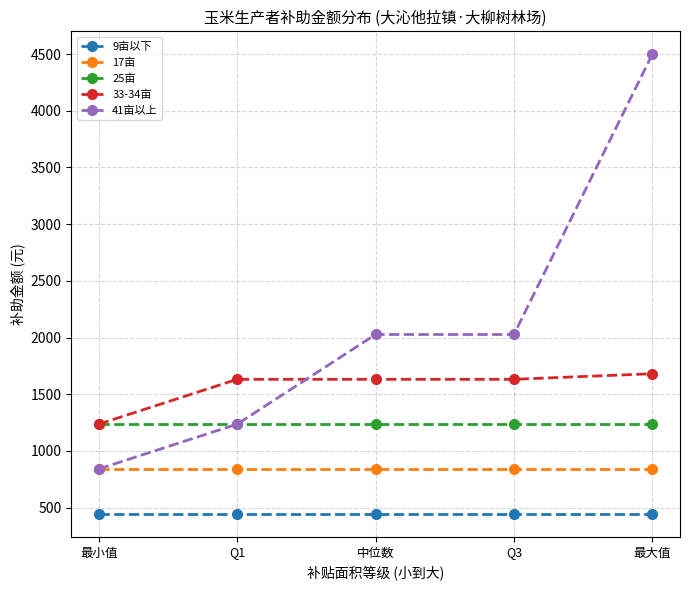

Reading left to right, extract all data points from this chart.

9亩以下: 最小值=444.9	Q1=444.9	中位数=444.9	Q3=444.9	最大值=444.9
17亩: 最小值=840.3	Q1=840.3	中位数=840.3	Q3=840.3	最大值=840.3
25亩: 最小值=1235.8	Q1=1235.8	中位数=1235.8	Q3=1235.8	最大值=1235.8
33-34亩: 最小值=1235.8	Q1=1631.2	中位数=1631.2	Q3=1631.2	最大值=1680.6
41亩以上: 最小值=840.3	Q1=1235.8	中位数=2026.6	Q3=2026.6	最大值=4498.1